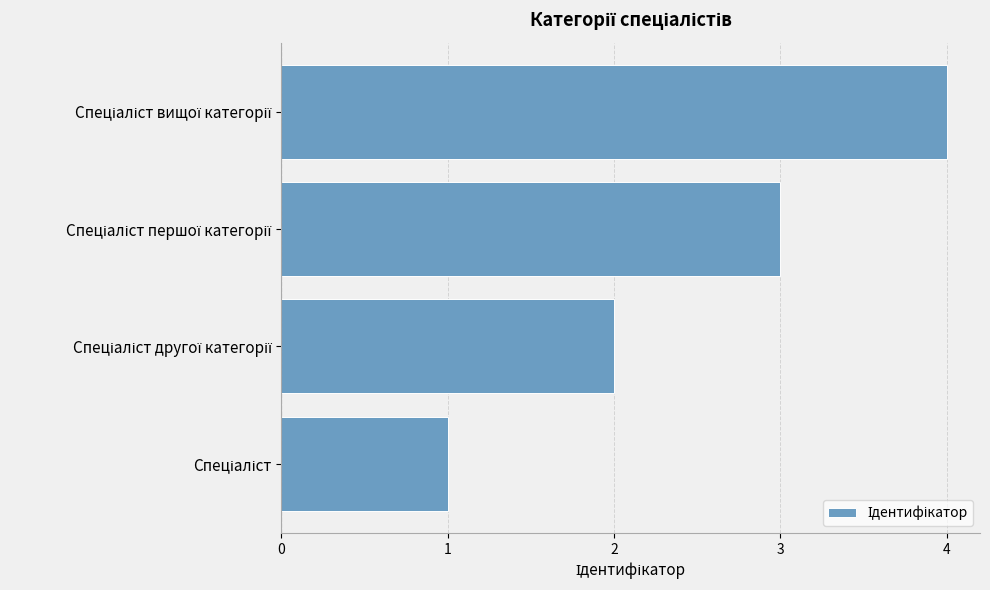

What is the difference between the maximum and minimum values?

3